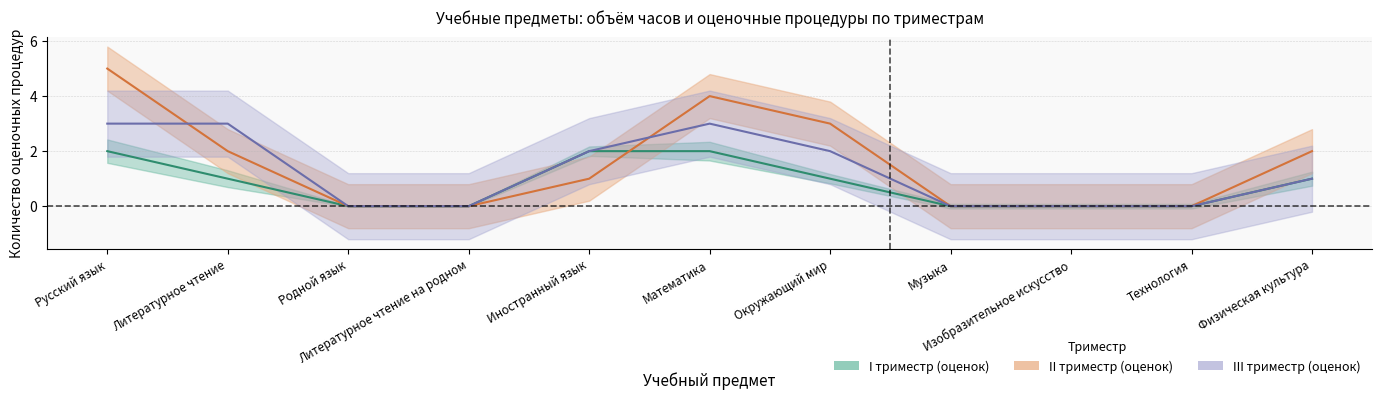

True or false: II триместр Всего and III триместр Всего cross at least once.

True